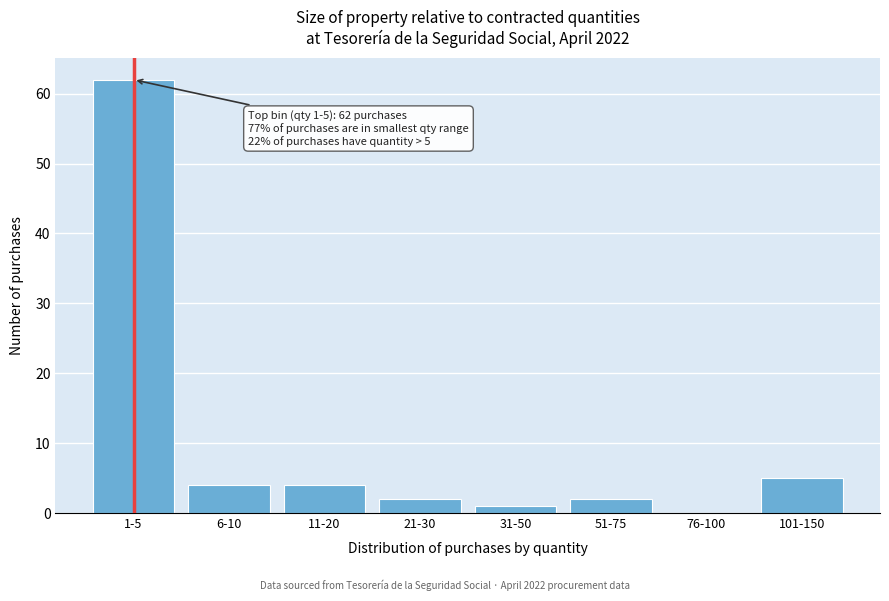

Reading right to left, extract all data points from this chart.

101-150=5	76-100=0	51-75=2	31-50=1	21-30=2	11-20=4	6-10=4	1-5=62